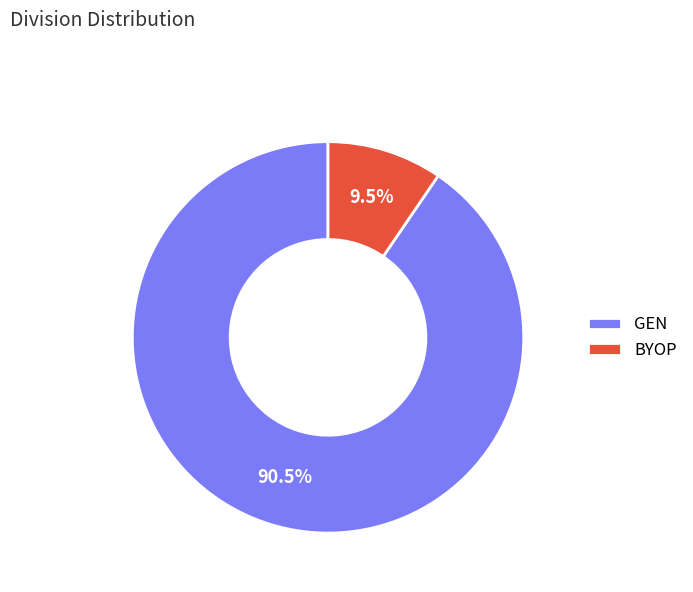

Which slice is the largest?

GEN